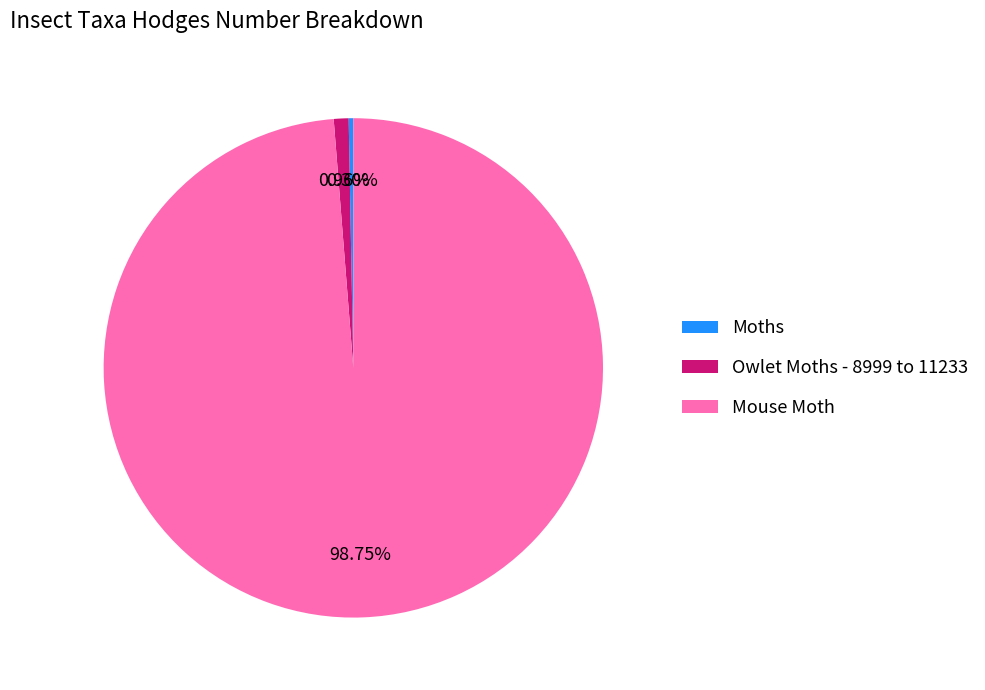

Approximately how many times larger is the value at Mouse Moth compared to Moths?

332.4